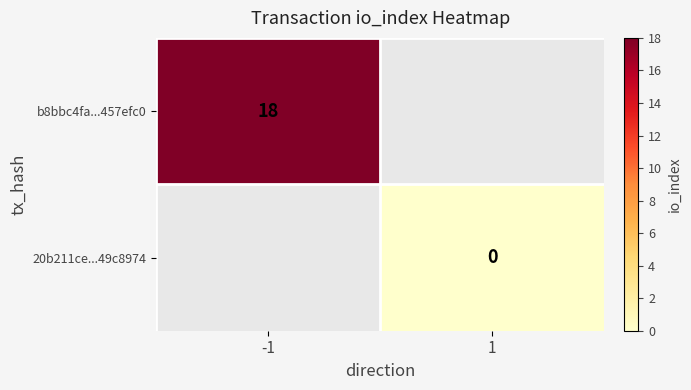

The value of b8bbc4fa...457efc0 at -1 is 18. True or false?

True